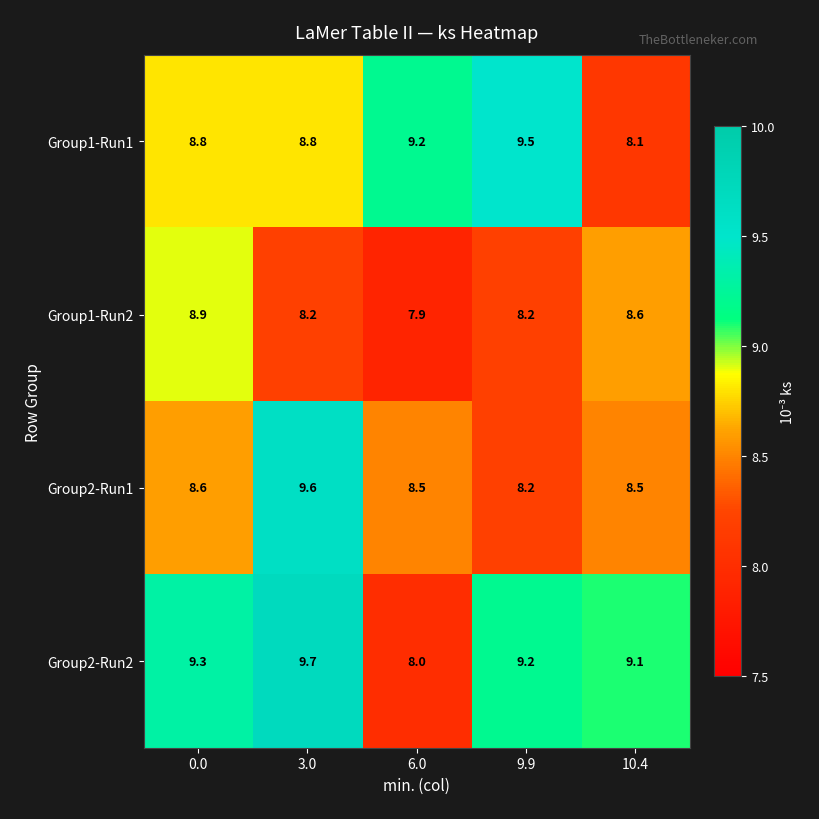

Reading left to right, transcribe all the data shown in this chart.

Group1-Run1: 0.0=8.8	3.0=8.8	6.0=9.2	9.9=9.5	10.4=8.1
Group1-Run2: 0.0=8.9	3.0=8.2	6.0=7.9	9.9=8.2	10.4=8.6
Group2-Run1: 0.0=8.6	3.0=9.6	6.0=8.5	9.9=8.2	10.4=8.5
Group2-Run2: 0.0=9.3	3.0=9.7	6.0=8.0	9.9=9.2	10.4=9.1